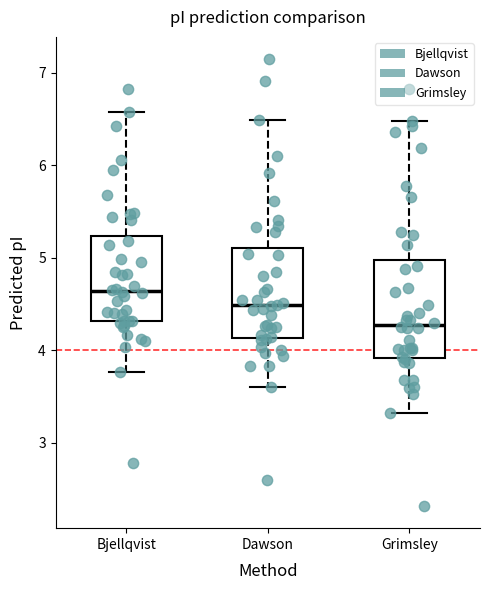

Which box's median line is the highest?

Bjellqvist